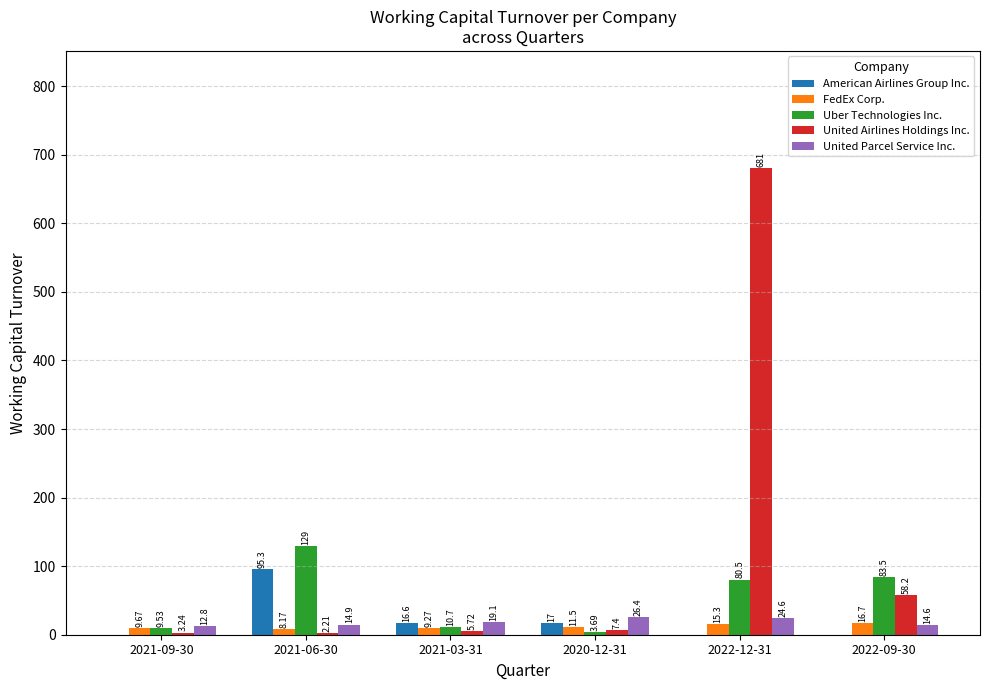

At which category is the sum across all series the highest?

2022-12-31